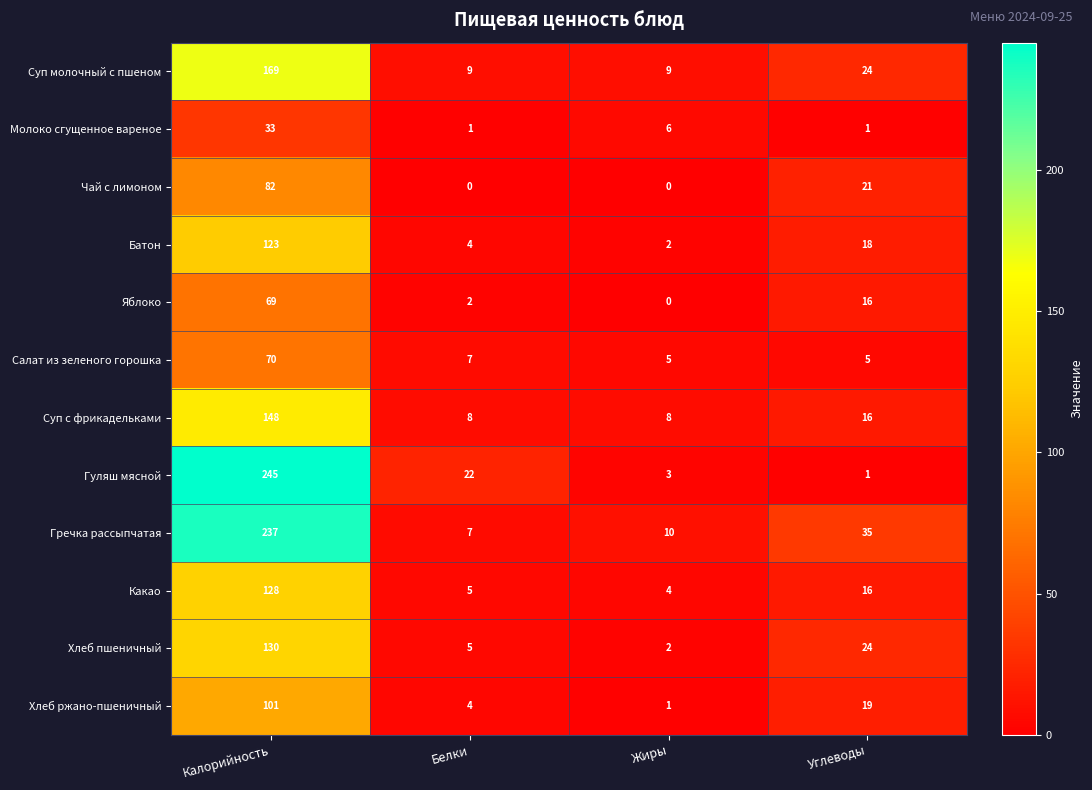

Which category has the highest value across all series?

Калорийность